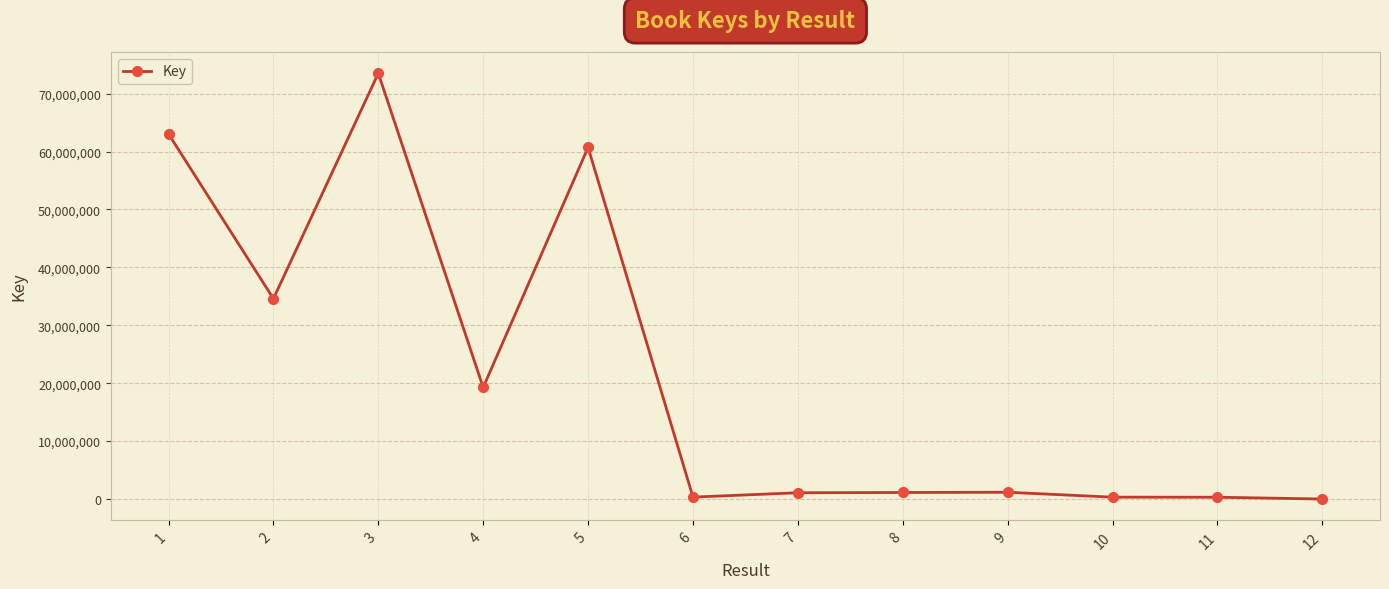

What is the sum of the values at 6 and 9?

1510150